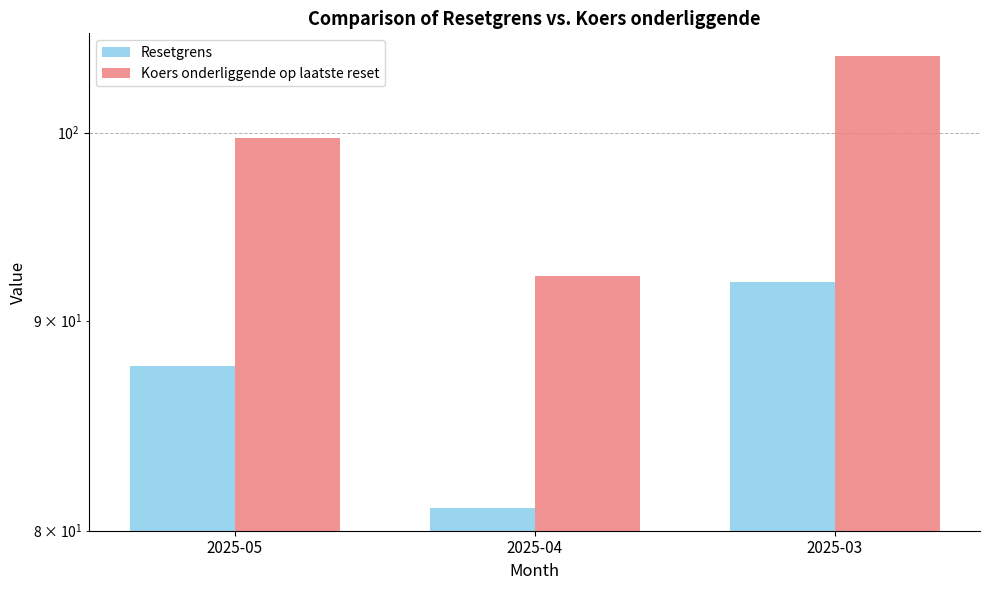

What is the approximate value of Resetgrens at 2025-03?

92.0